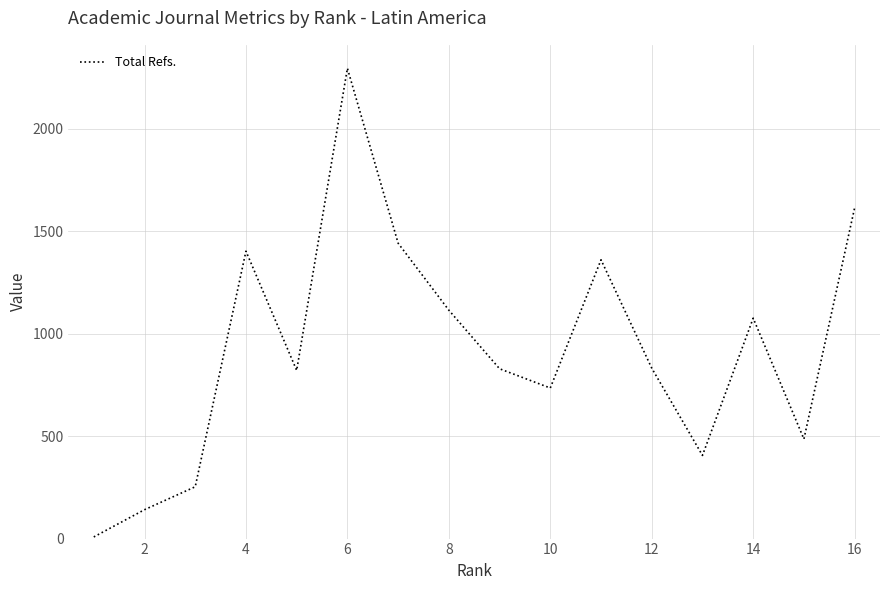

What is the difference between the maximum and minimum values?

2288